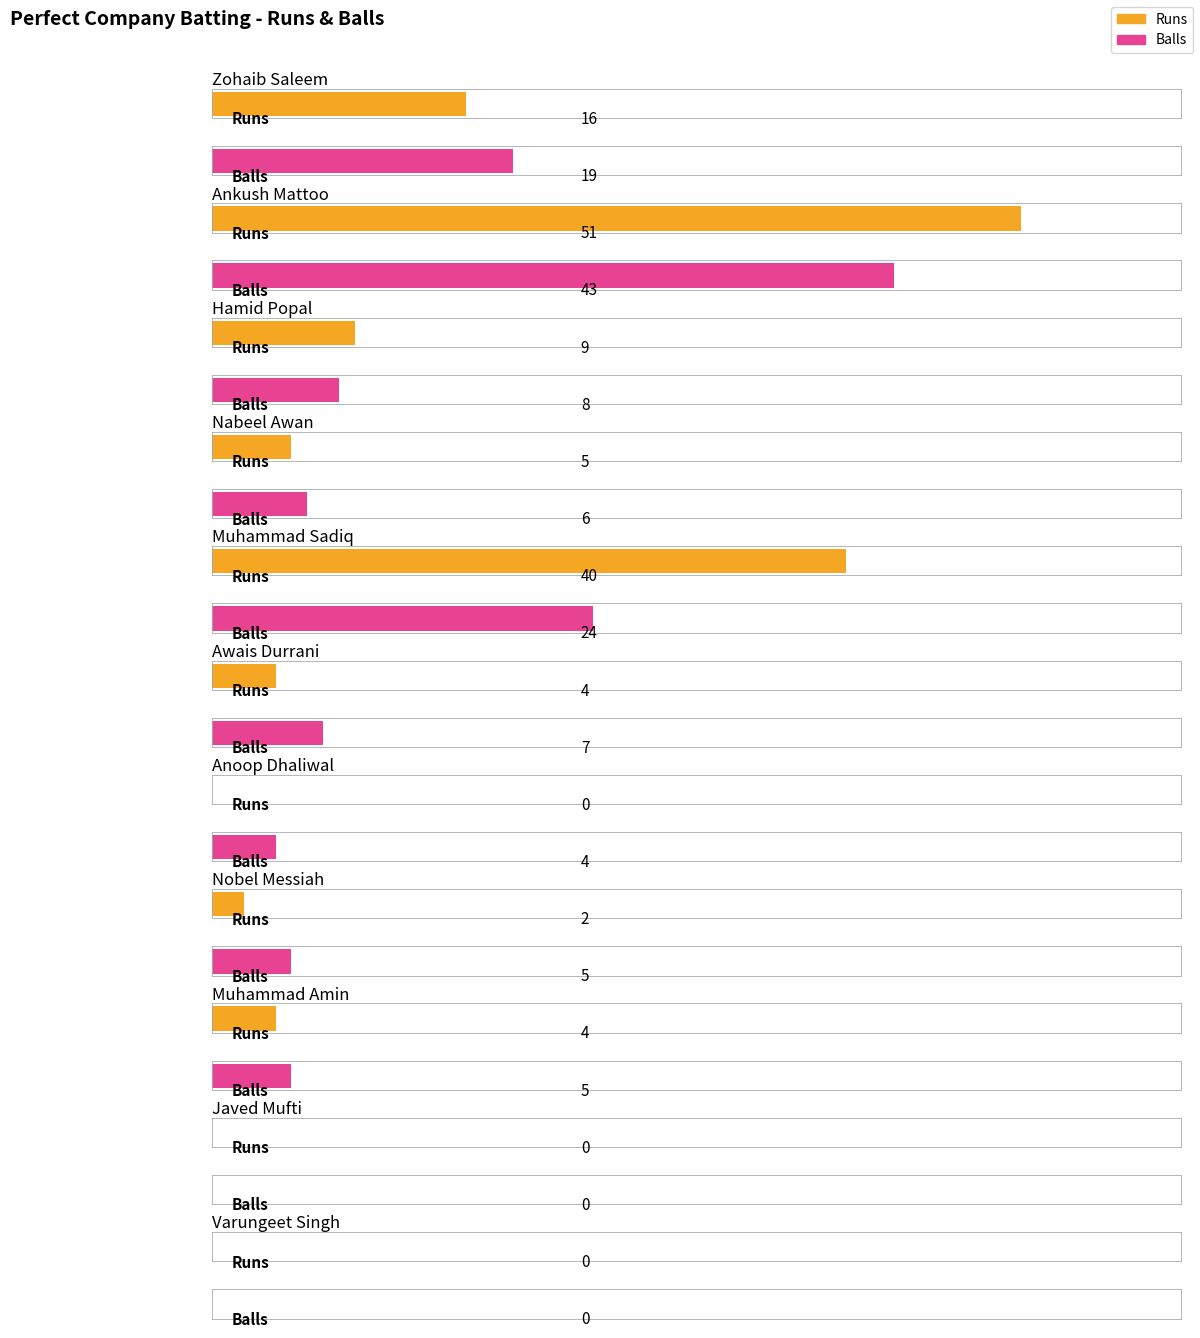

At how many categories does at least one series exceed 27?

2